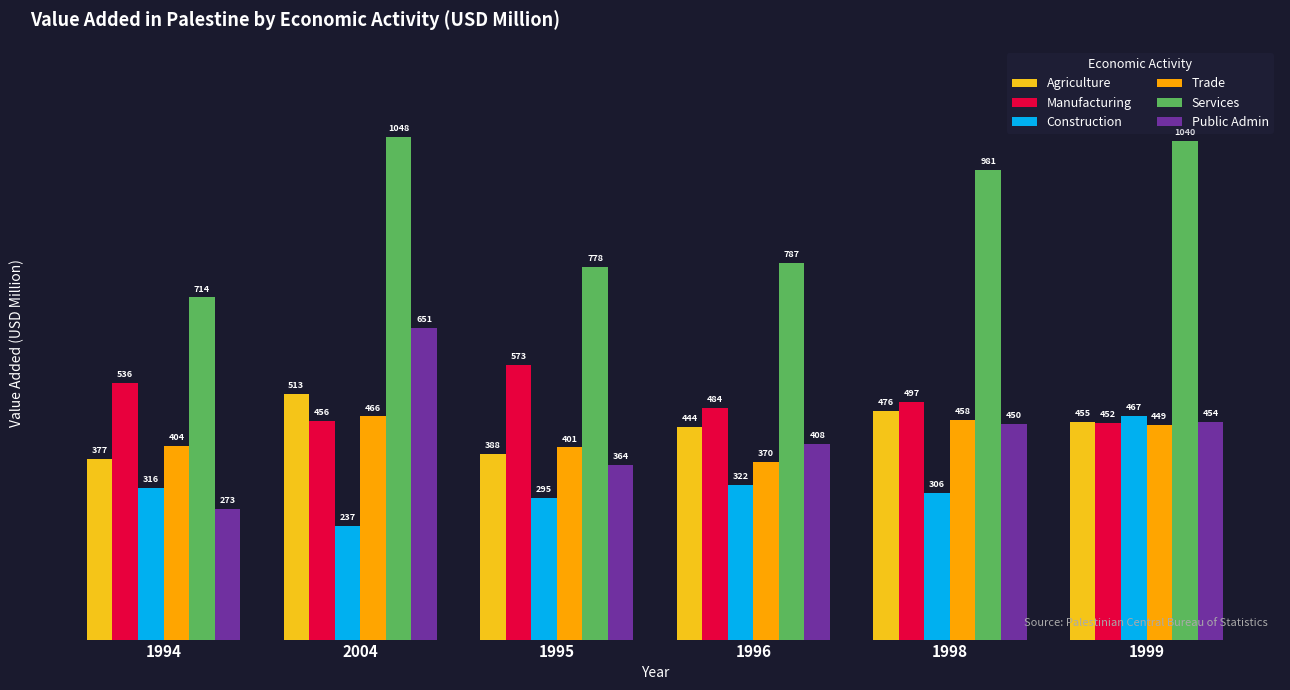

At which category is the sum across all series the highest?

2004